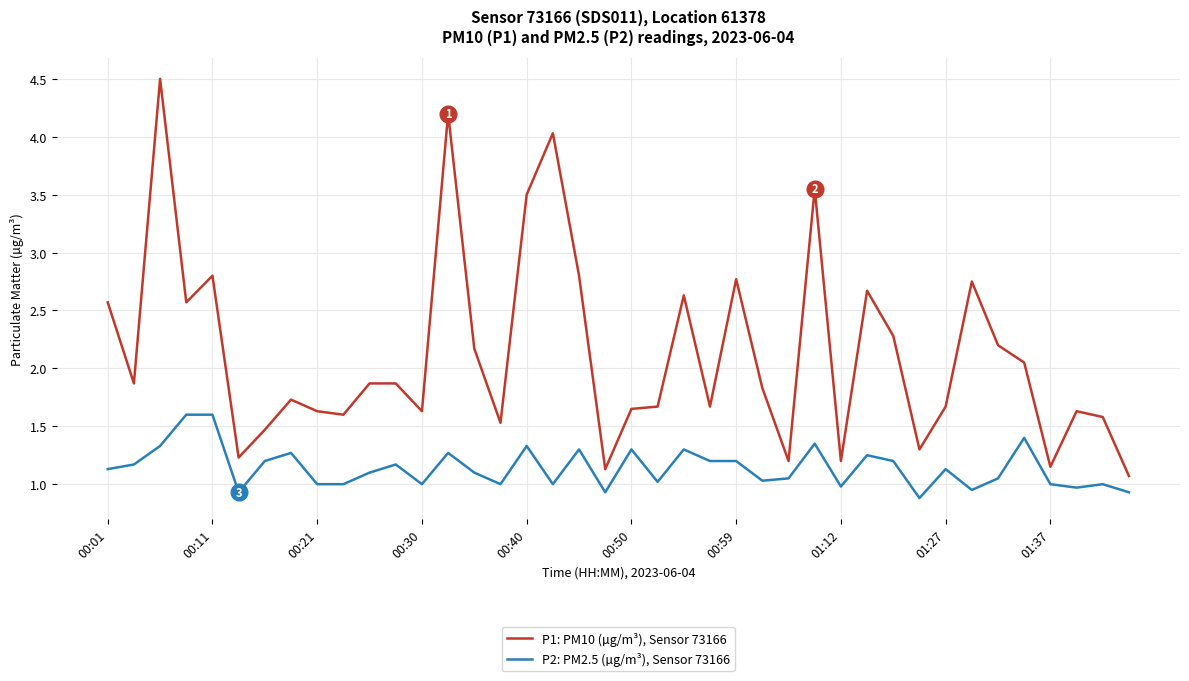

Which series has the widest spread of values?

P1: PM10 (µg/m³), Sensor 73166